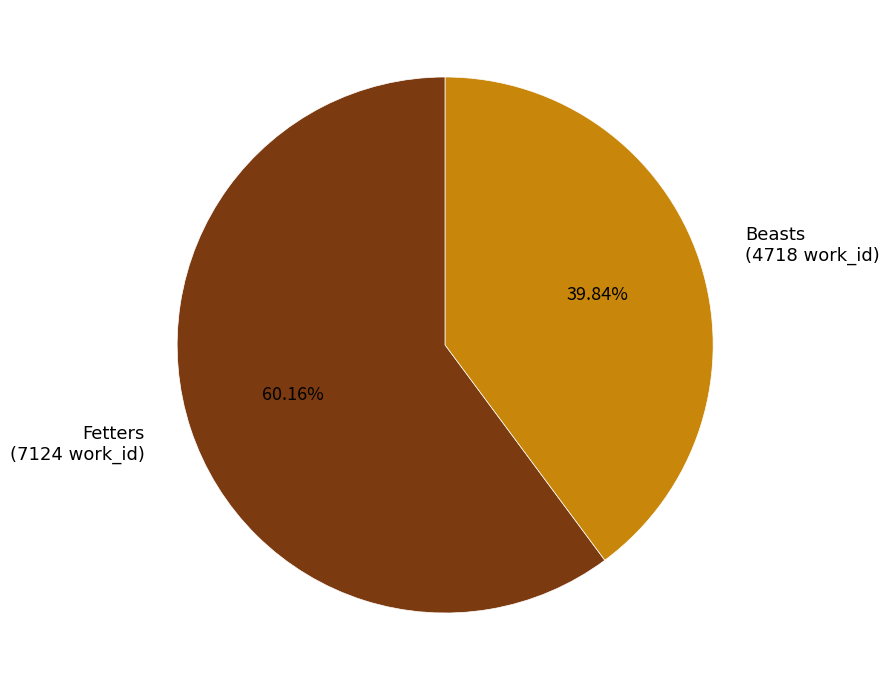

Is it true that Fetters is 60% of the pie?

True